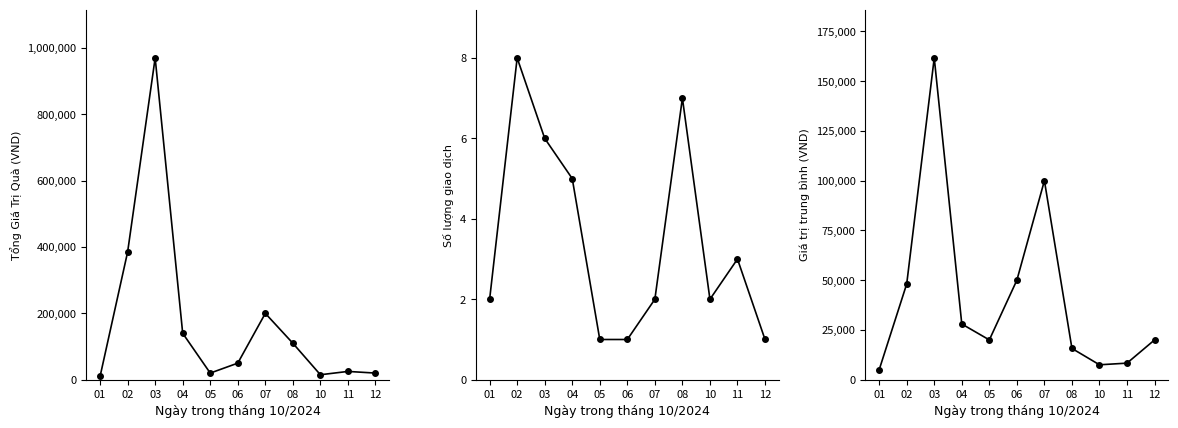

What is the difference between the maximum and minimum values in the Cumulative Count series?

7